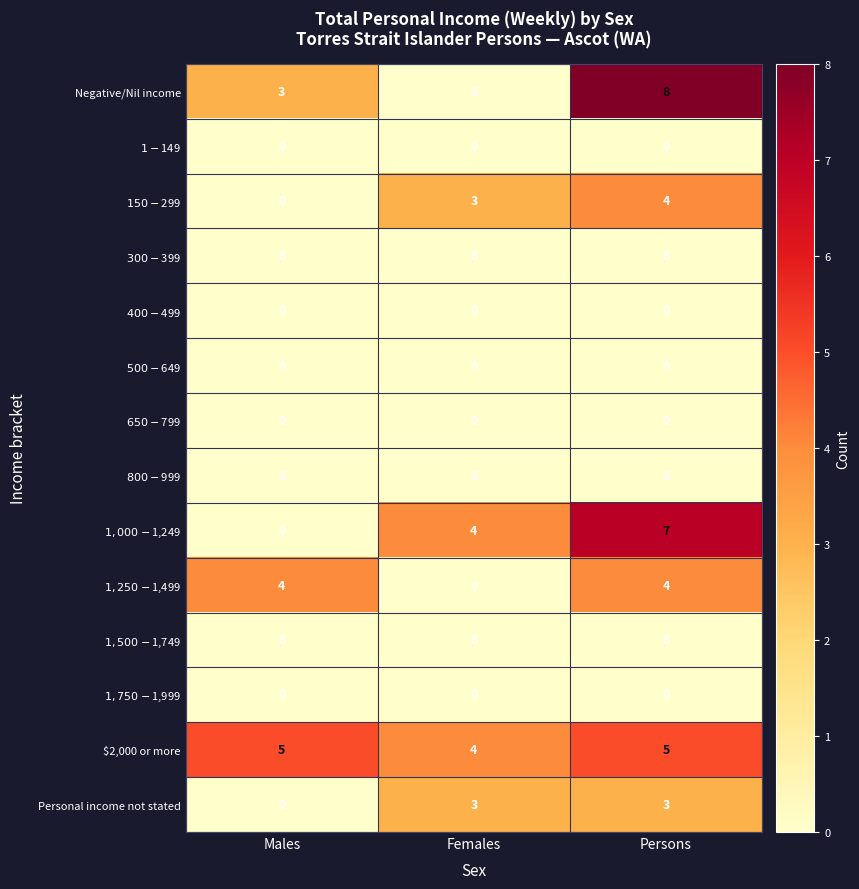

List the labels in order of Negative/Nil income value, smallest first.

Females, Males, Persons